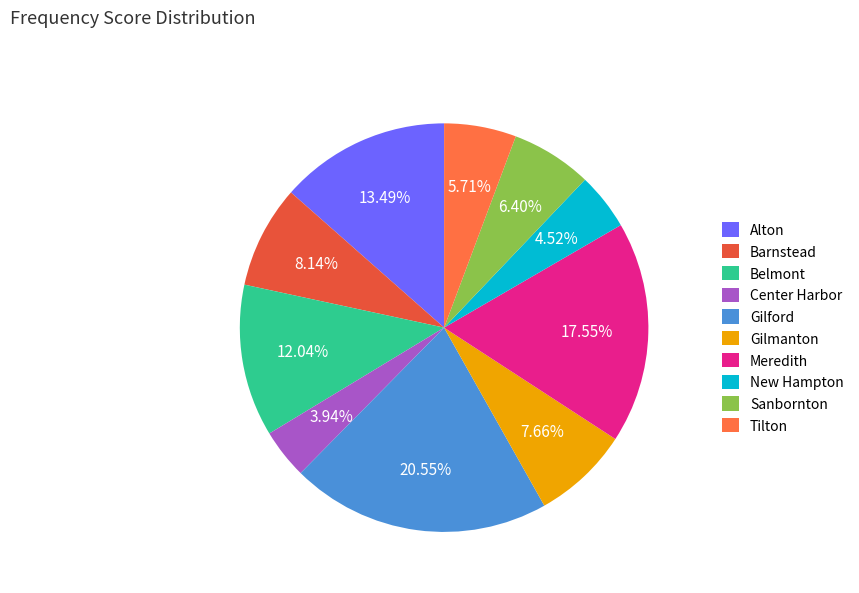

The Meredith slice represents 18% of the pie. True or false?

True